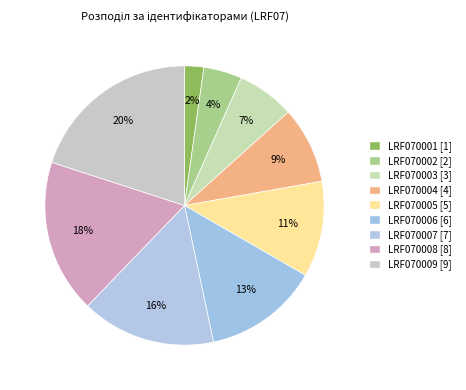

What percentage is the LRF070005 slice, to the nearest percent?

11%